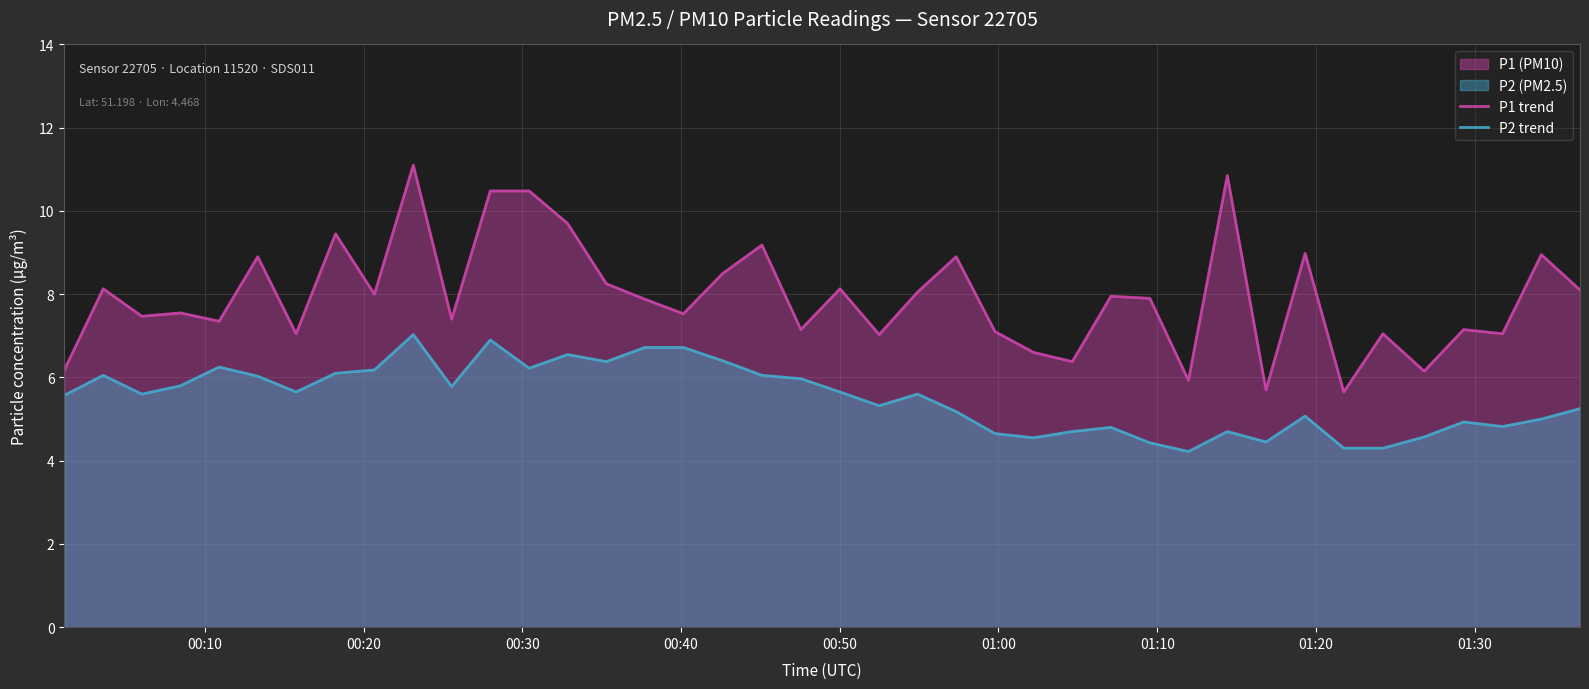

Which series has the largest total across all categories?

P1 trend